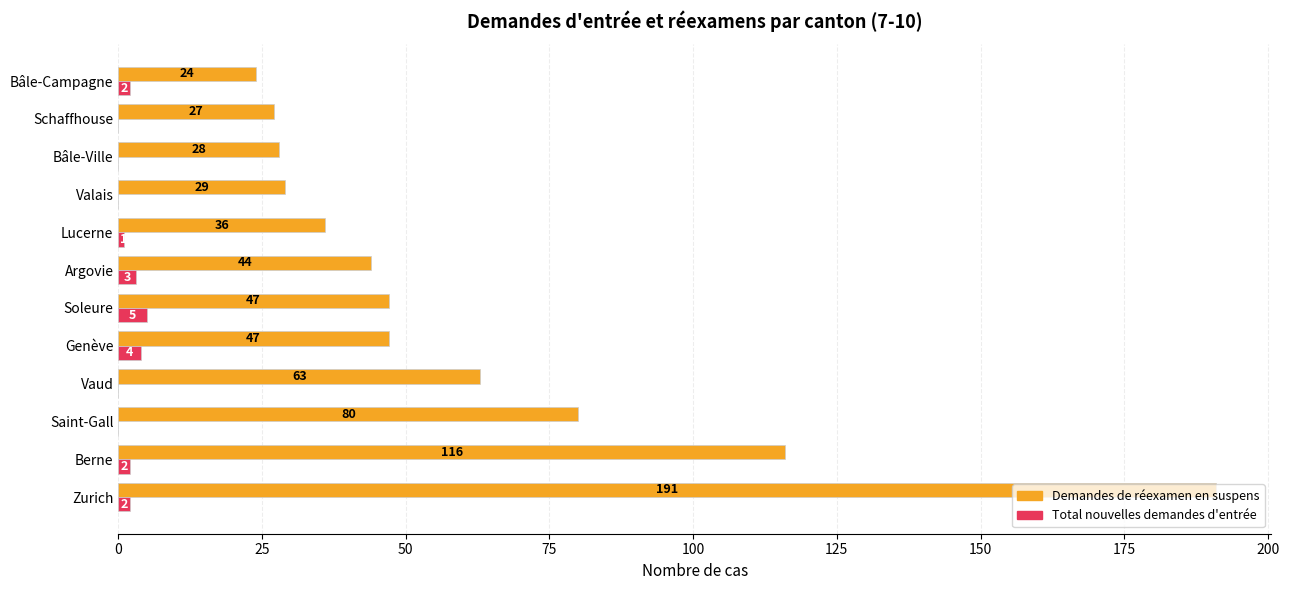

The value of Total nouvelles demandes d'entrée at Saint-Gall is 0. True or false?

True